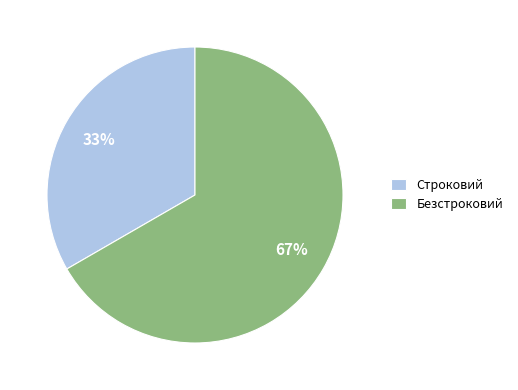

Which has a higher value, Безстроковий or Строковий?

Безстроковий